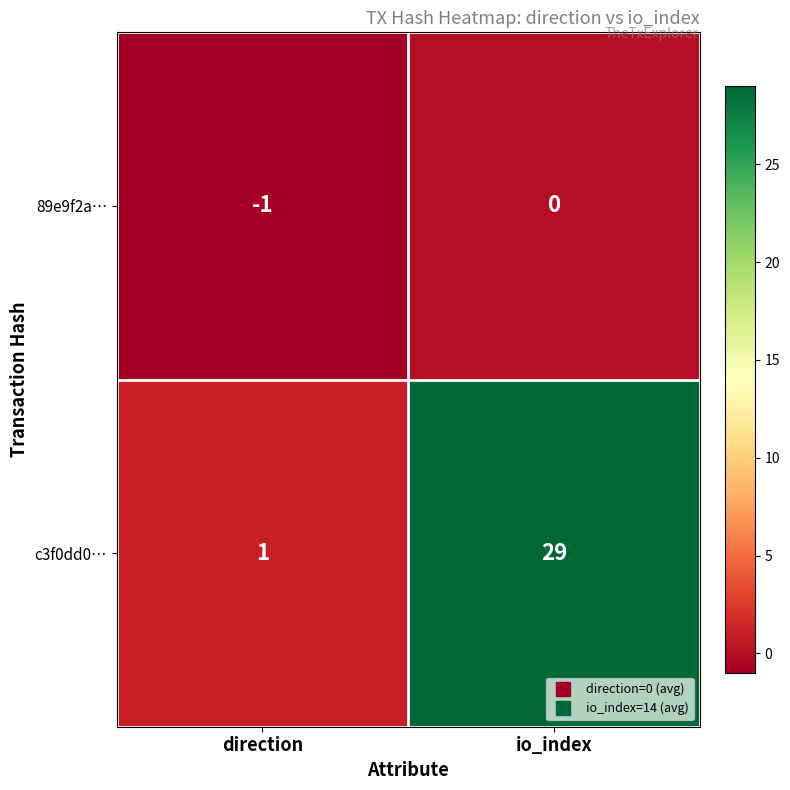

Which series changed the most between direction and io_index?

c3f0dd0…